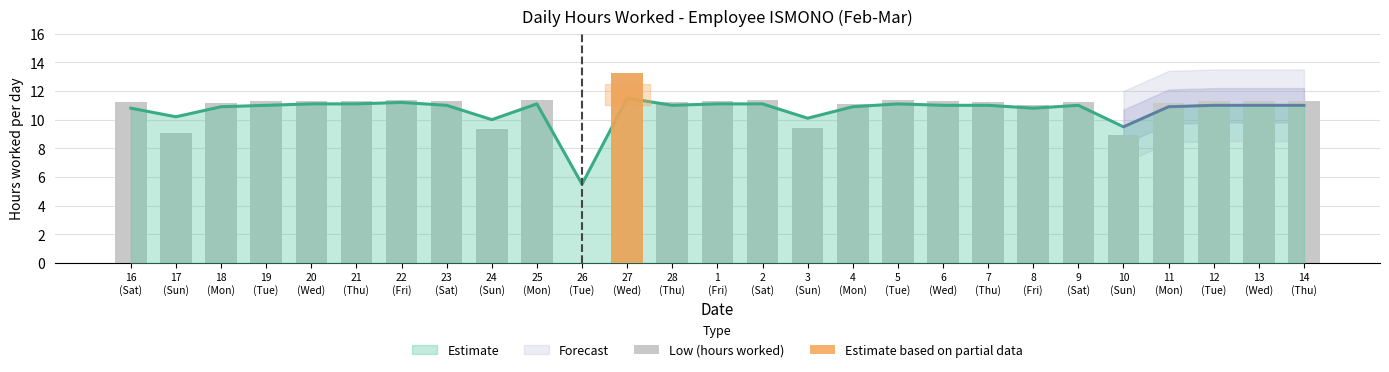

True or false: the data shows 11.2 at 9
(Sat).

True